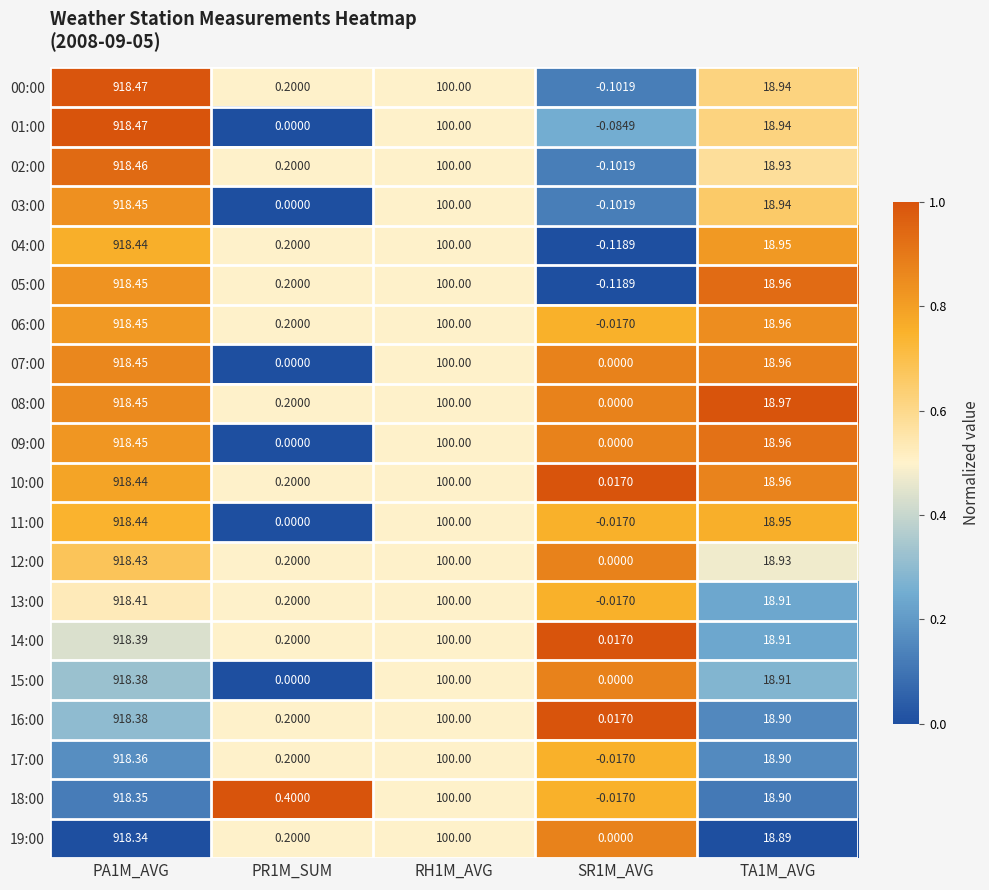

Is the value of 03:00 at PR1M_SUM greater than the value of 04:00 at SR1M_AVG?

Yes